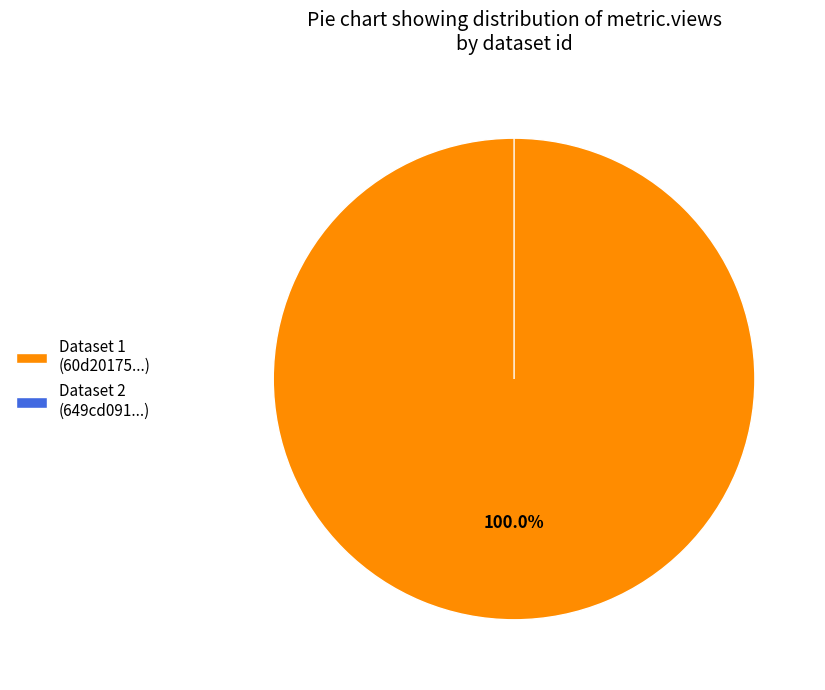

Rank the categories by value from highest to lowest.

60d201750781901de8633252, 649cd091078190ea982176ed